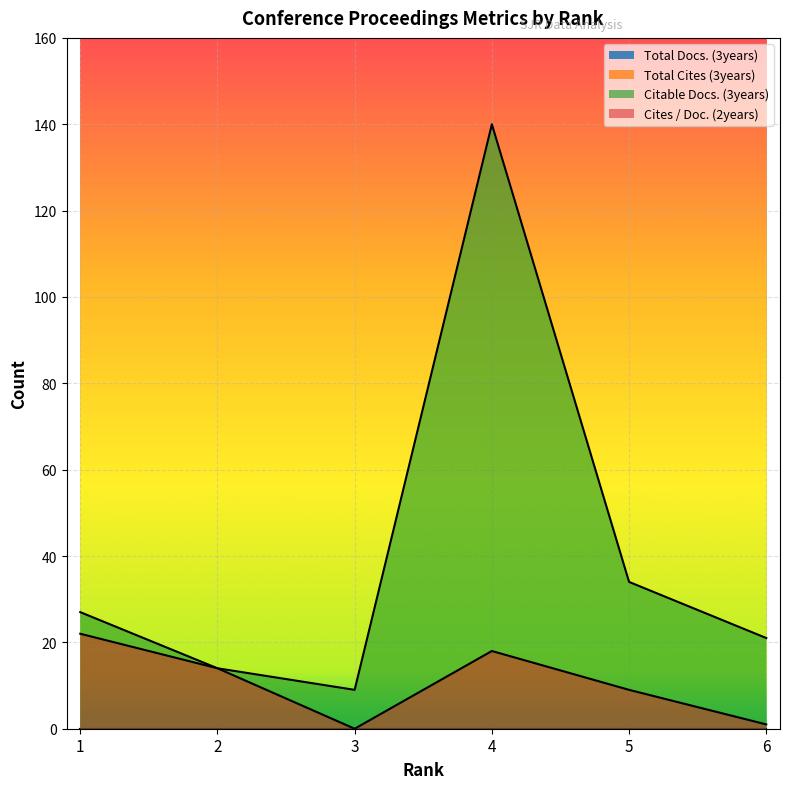

Reading right to left, transcribe all the data shown in this chart.

Citable Docs. (3years): 21	34	140	9	14	27
Cites / Doc. (2years): 1	9	18	0	14	22